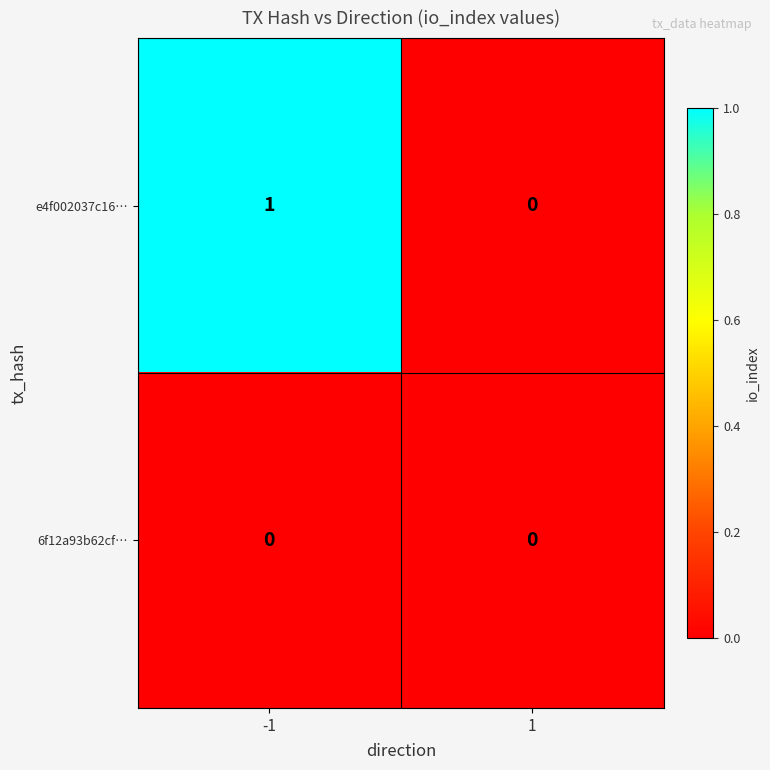

Is the value of e4f002037c16… at -1 greater than the value of 6f12a93b62cf… at 1?

Yes